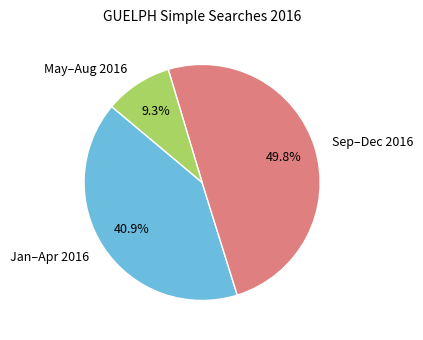

What percentage is NOT represented by Sep–Dec 2016?

50.2%